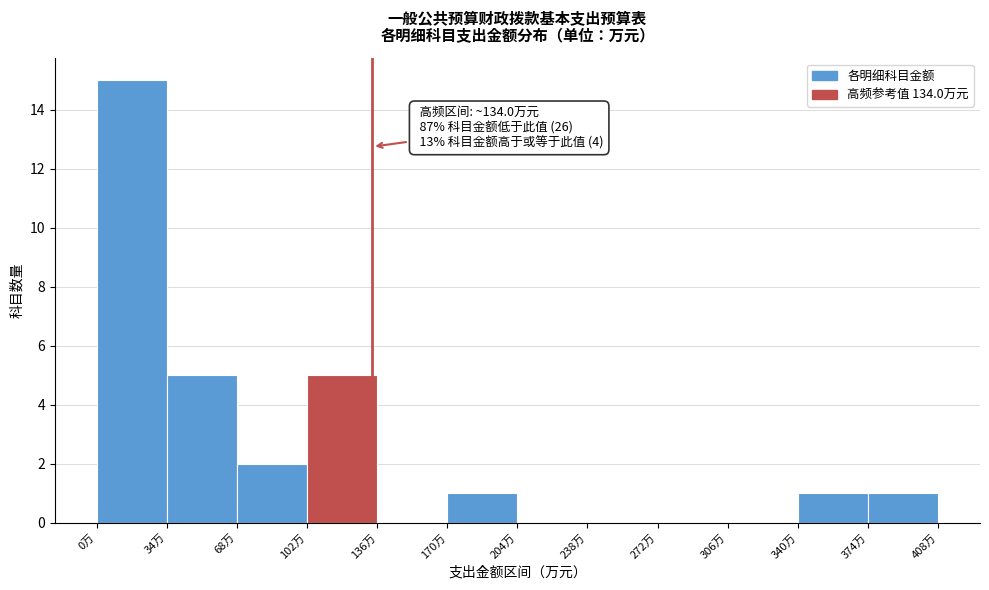

Over which range of the x-axis is the bar tallest?

0 to 35